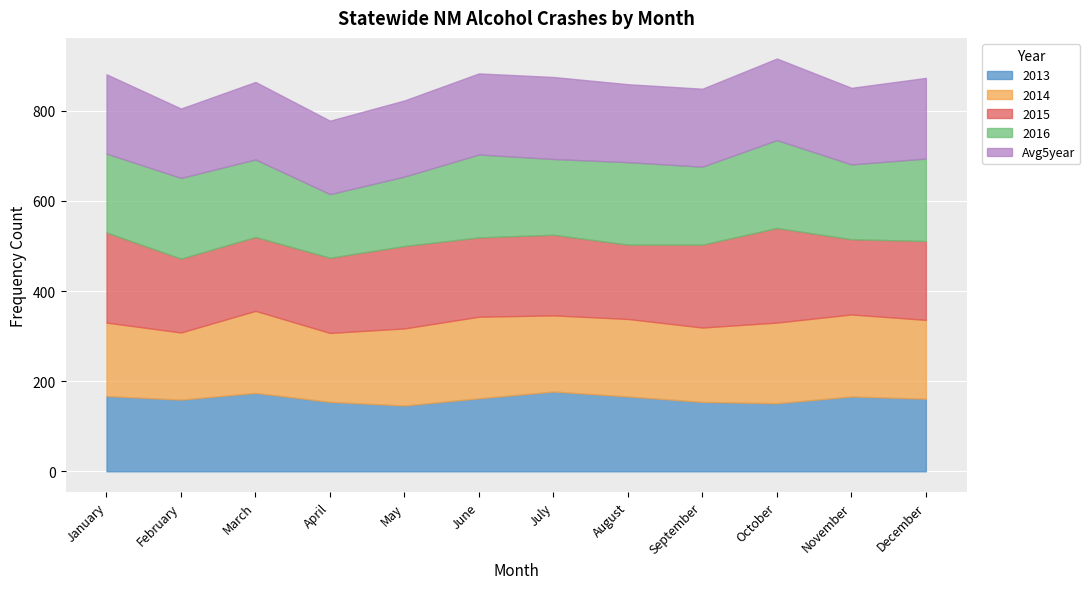

True or false: 2015 has a value of 63 at December.

False